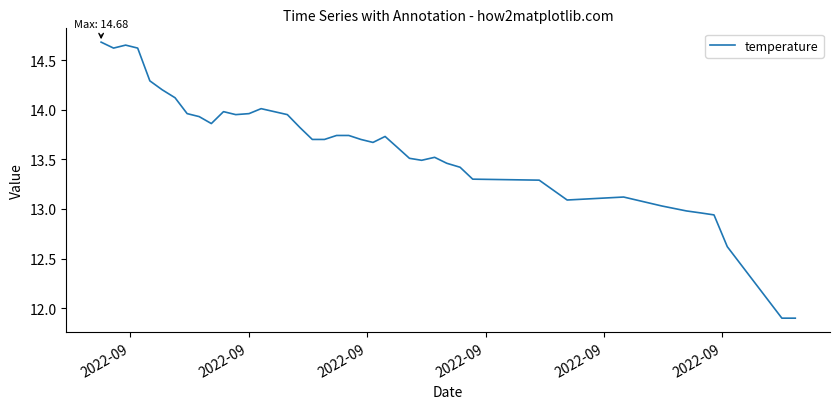

What is the minimum value shown in the chart?

11.9